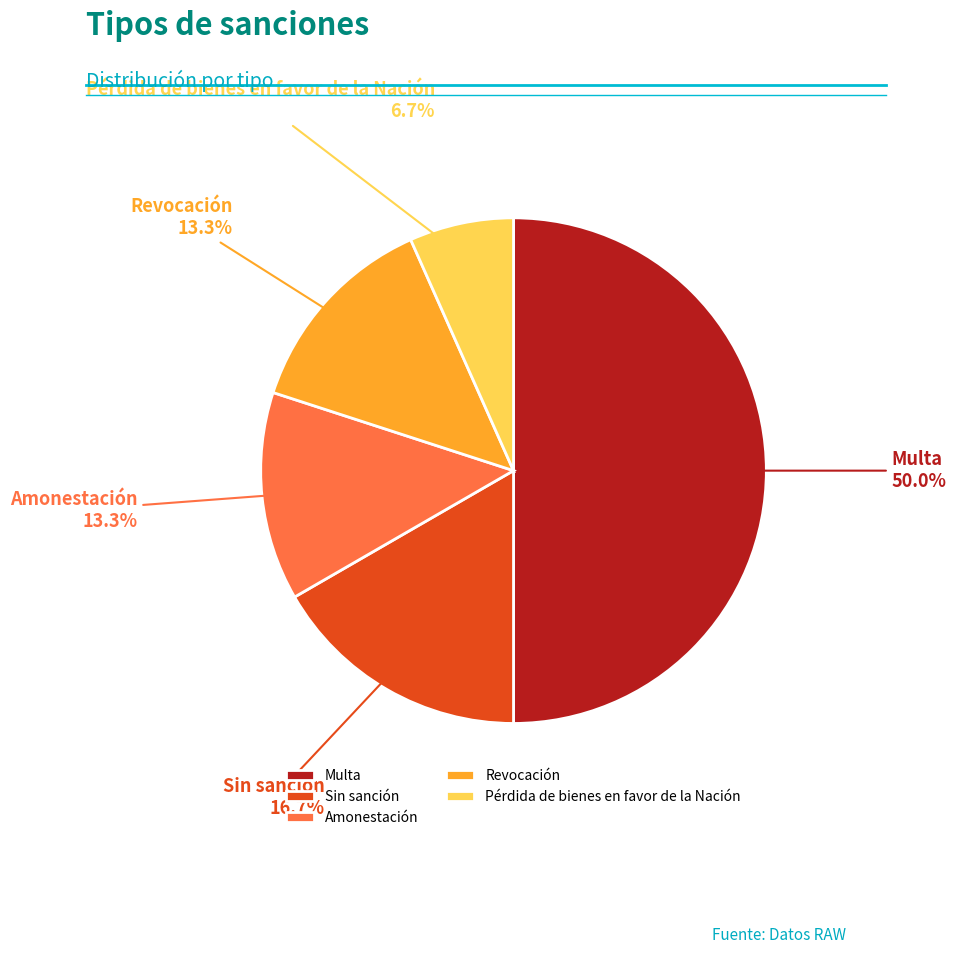

To the nearest percent, what is the difference between the Multa and Amonestación slice percentages?

37%